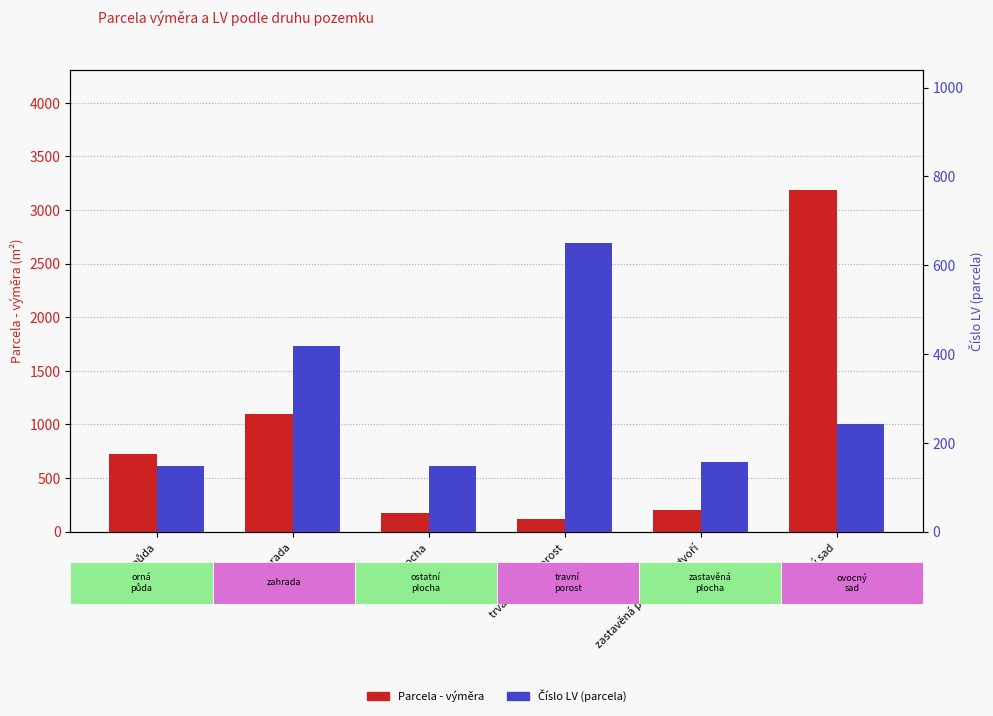

How many values in the Číslo LV (parcela) series exceed 243?

2